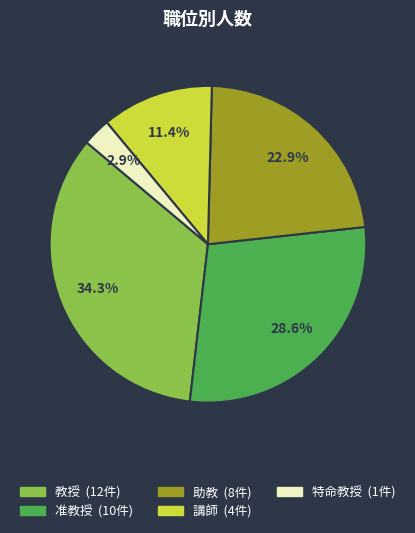

The 准教授 slice represents 18% of the pie. True or false?

False